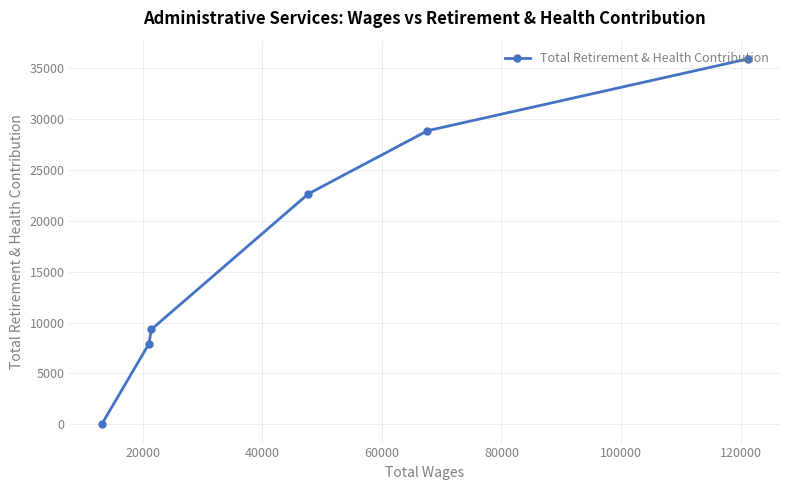

Reading left to right, transcribe all the data shown in this chart.

0	7917	9338	22663	28878	35938